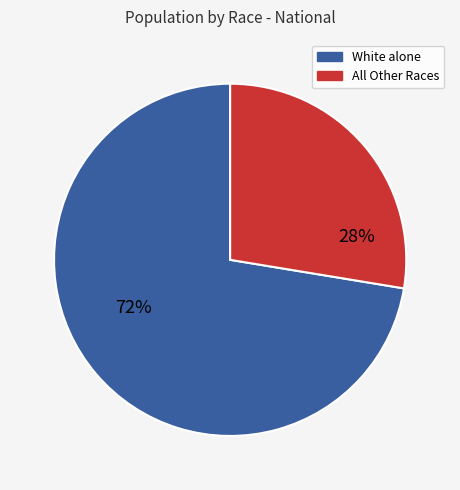

Is there any slice that represents more than half of the pie?

Yes